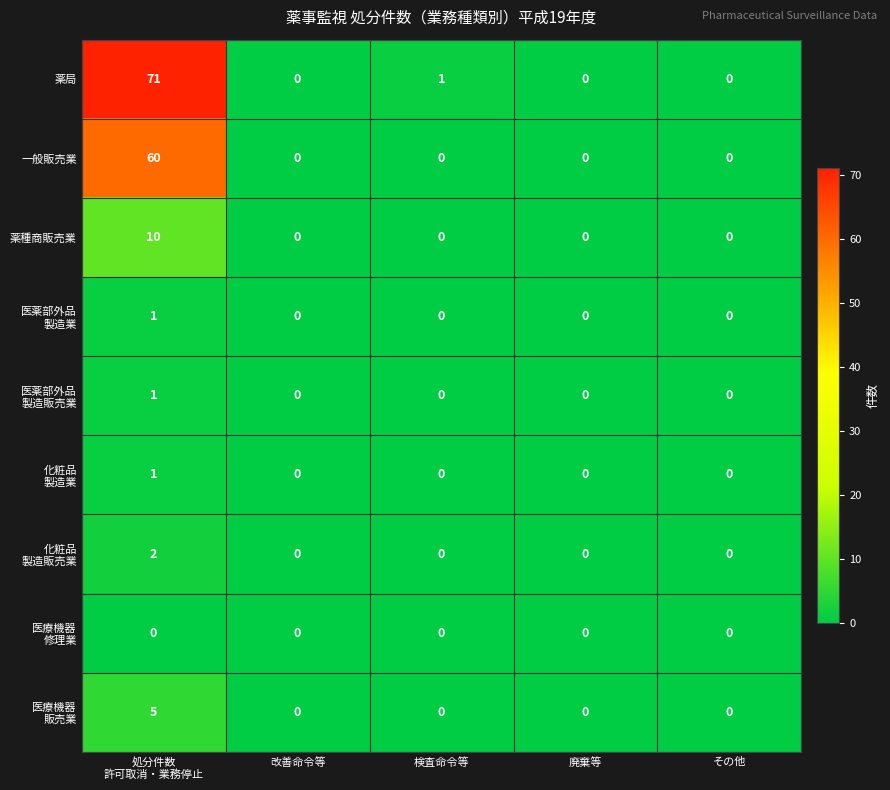

How many distinct data groups are displayed?

9